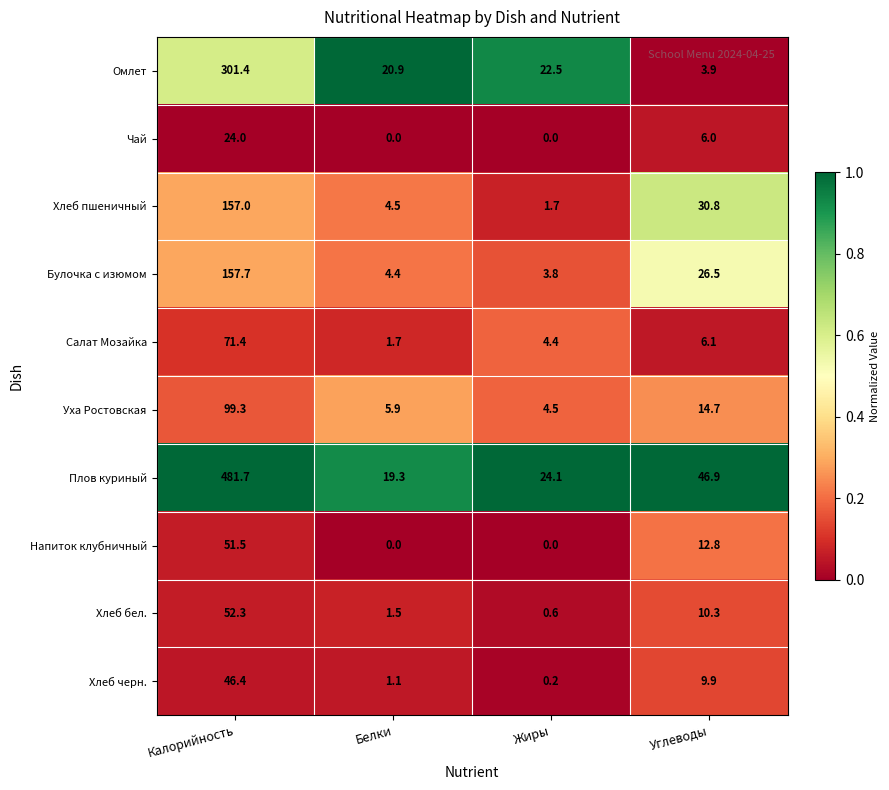

What is the sum of all Чай values?

30.0